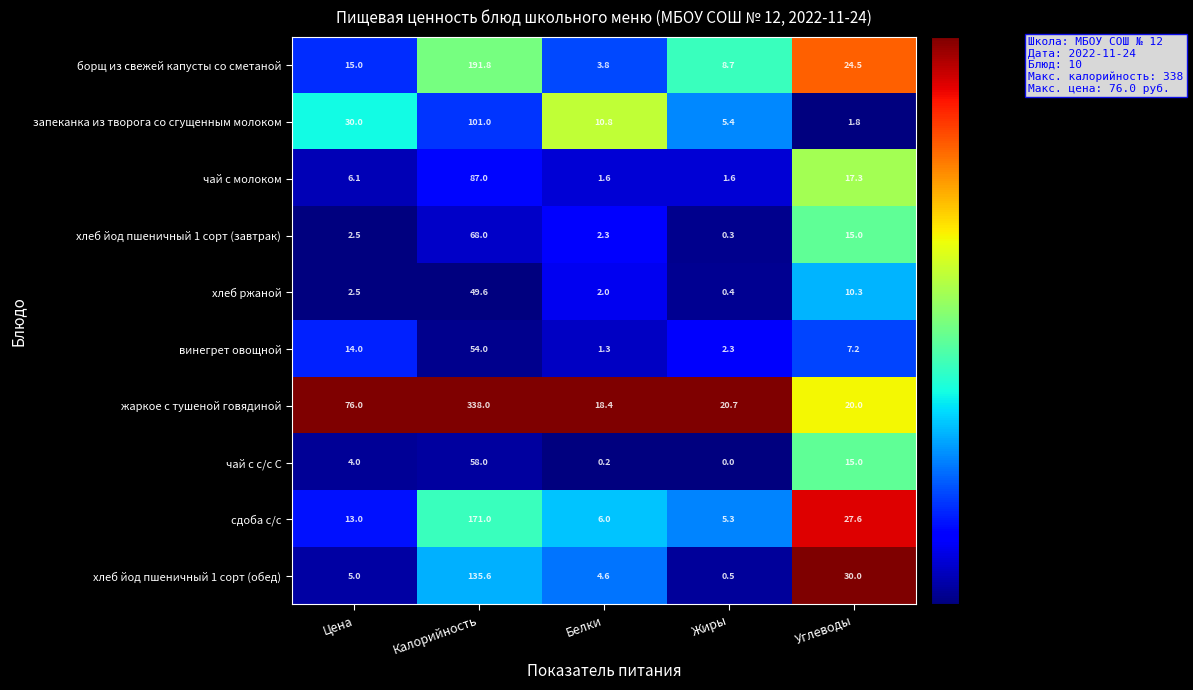

Is it true that сдоба с/с equals 21.9 at Цена?

False